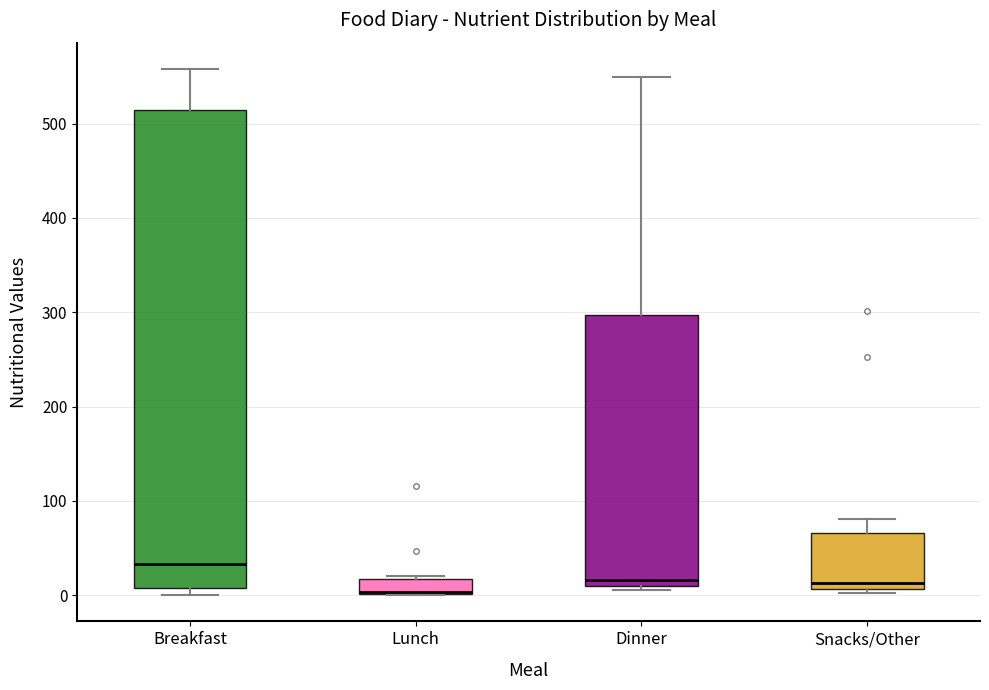

Reading left to right, transcribe this box plot: for each box, give where its median line is, the range the box spans, and where its two whiskers end, as read against the y-axis. The values are not printed on the chart, so give them approximately, as read against the axis.

Breakfast: median 30, box 10 to 520, whiskers 0 to 560
Lunch: median 0, box 0 to 20, whiskers 0 to 20
Dinner: median 20, box 10 to 300, whiskers 10 (just below the box's lower edge) to 550
Snacks/Other: median 10 (just above the box's lower edge), box 10 to 70, whiskers 0 to 80